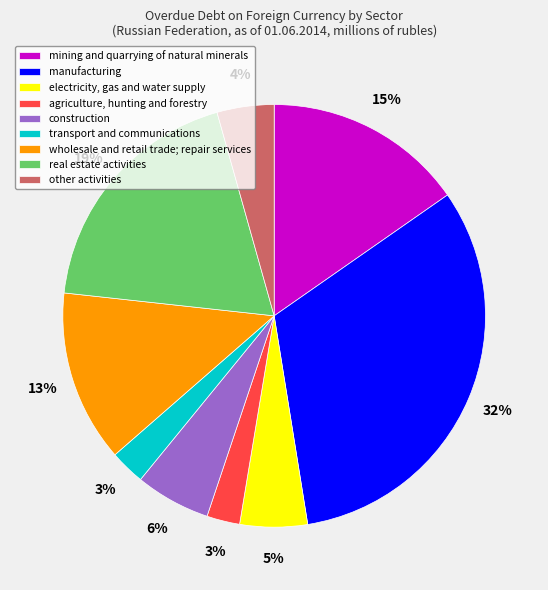

The electricity, gas and water supply slice represents 5% of the pie. True or false?

True